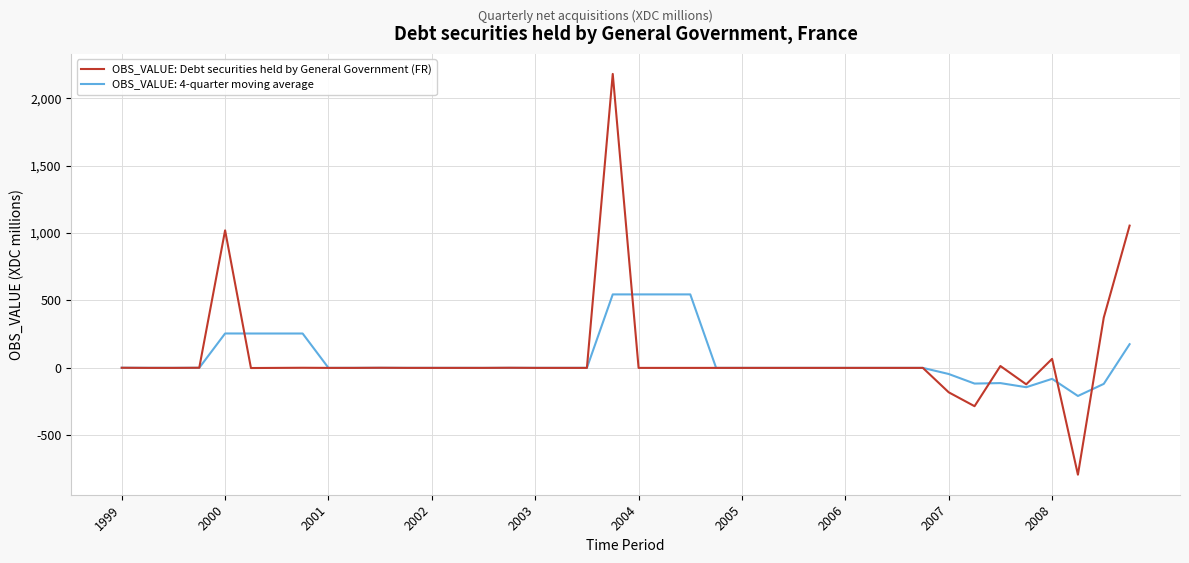

List the series in order of their peak value, lowest first.

OBS_VALUE: 4-quarter moving average, OBS_VALUE: Debt securities held by General Government (FR)